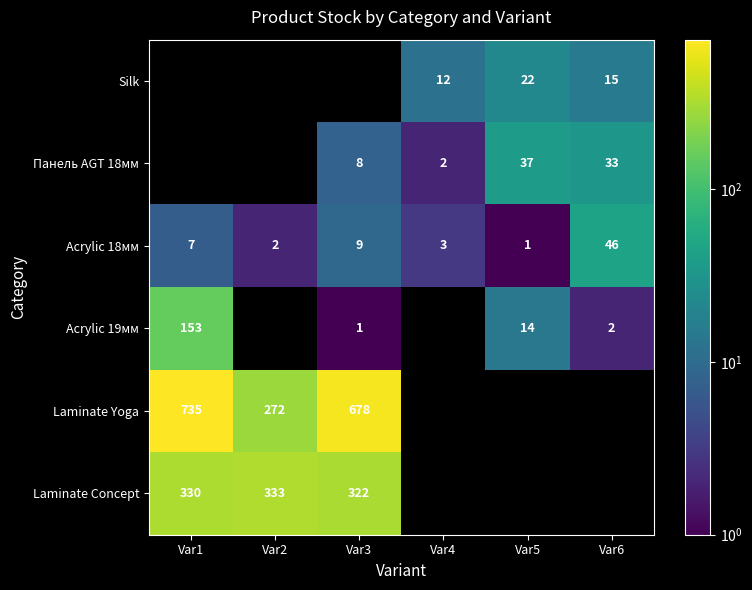

The value of Acrylic 18мм at Var1 is 2.4. True or false?

False